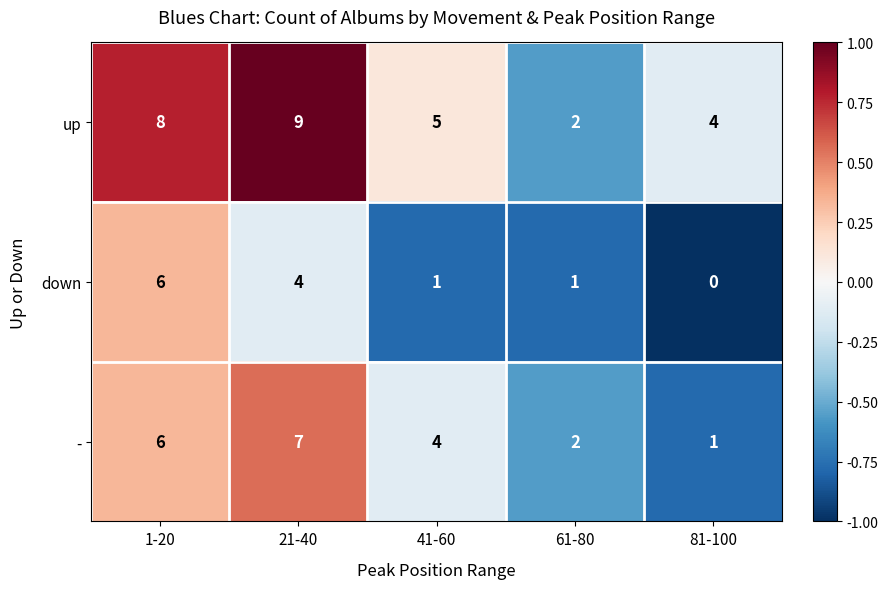

What is the difference between the - values at 81-100 and 41-60?

3